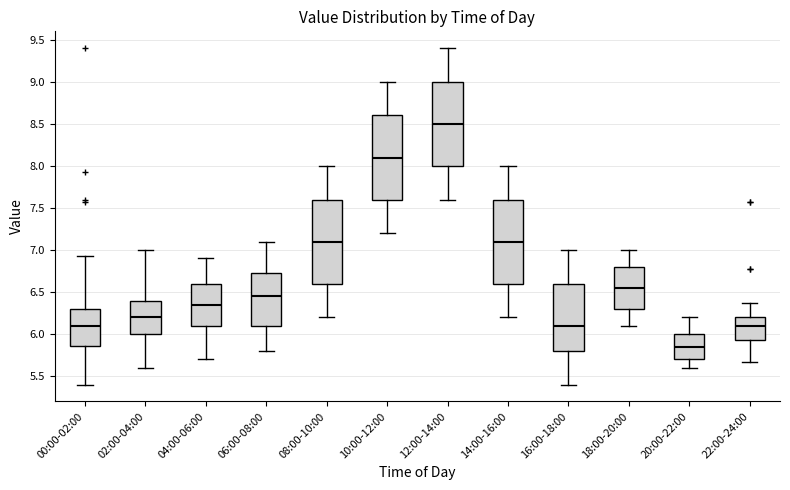

Reading left to right, transcribe this box plot: for each box, give where its median line is, the range the box spans, and where its two whiskers end, as read against the y-axis. The values are not printed on the chart, so give them approximately, as read against the axis.

00:00-02:00: median 6.10, box 5.85 to 6.30, whiskers 5.40 to 6.95
02:00-04:00: median 6.20, box 6.00 to 6.40, whiskers 5.60 to 7.00
04:00-06:00: median 6.35, box 6.10 to 6.60, whiskers 5.70 to 6.90
06:00-08:00: median 6.45, box 6.10 to 6.75, whiskers 5.80 to 7.10
08:00-10:00: median 7.10, box 6.60 to 7.60, whiskers 6.20 to 8.00
10:00-12:00: median 8.10, box 7.60 to 8.60, whiskers 7.20 to 9.00
12:00-14:00: median 8.50, box 8.00 to 9.00, whiskers 7.60 to 9.40
14:00-16:00: median 7.10, box 6.60 to 7.60, whiskers 6.20 to 8.00
16:00-18:00: median 6.10, box 5.80 to 6.60, whiskers 5.40 to 7.00
18:00-20:00: median 6.55, box 6.30 to 6.80, whiskers 6.10 to 7.00
20:00-22:00: median 5.85, box 5.70 to 6.00, whiskers 5.60 to 6.20
22:00-24:00: median 6.10, box 5.95 to 6.20, whiskers 5.65 to 6.35